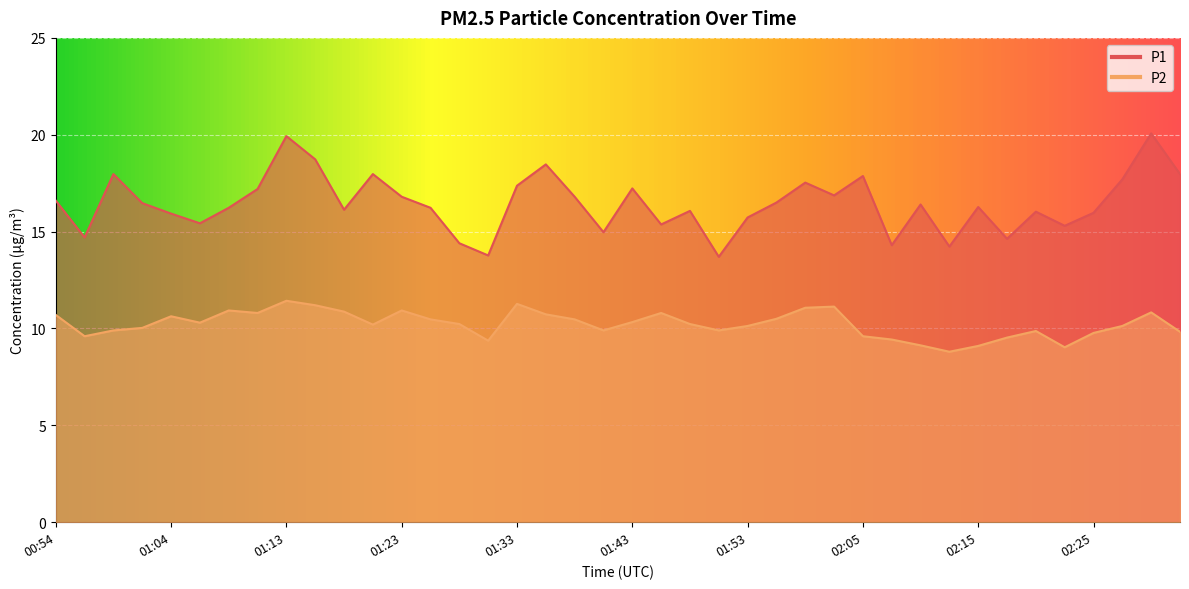

What position from the left is 01:36?

18